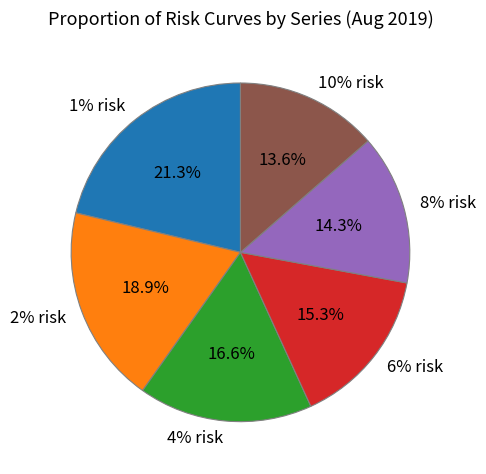

True or false: 10% risk accounts for 24% of the total.

False